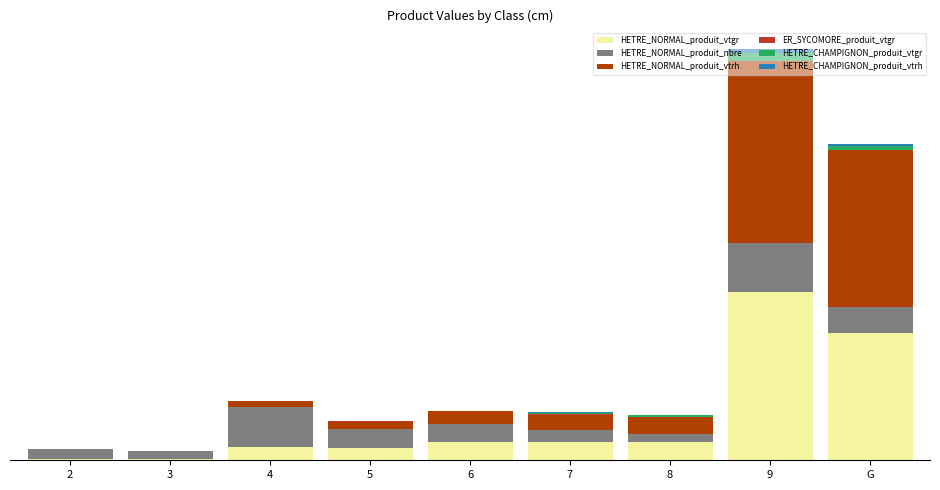

Are the bars horizontal?

No